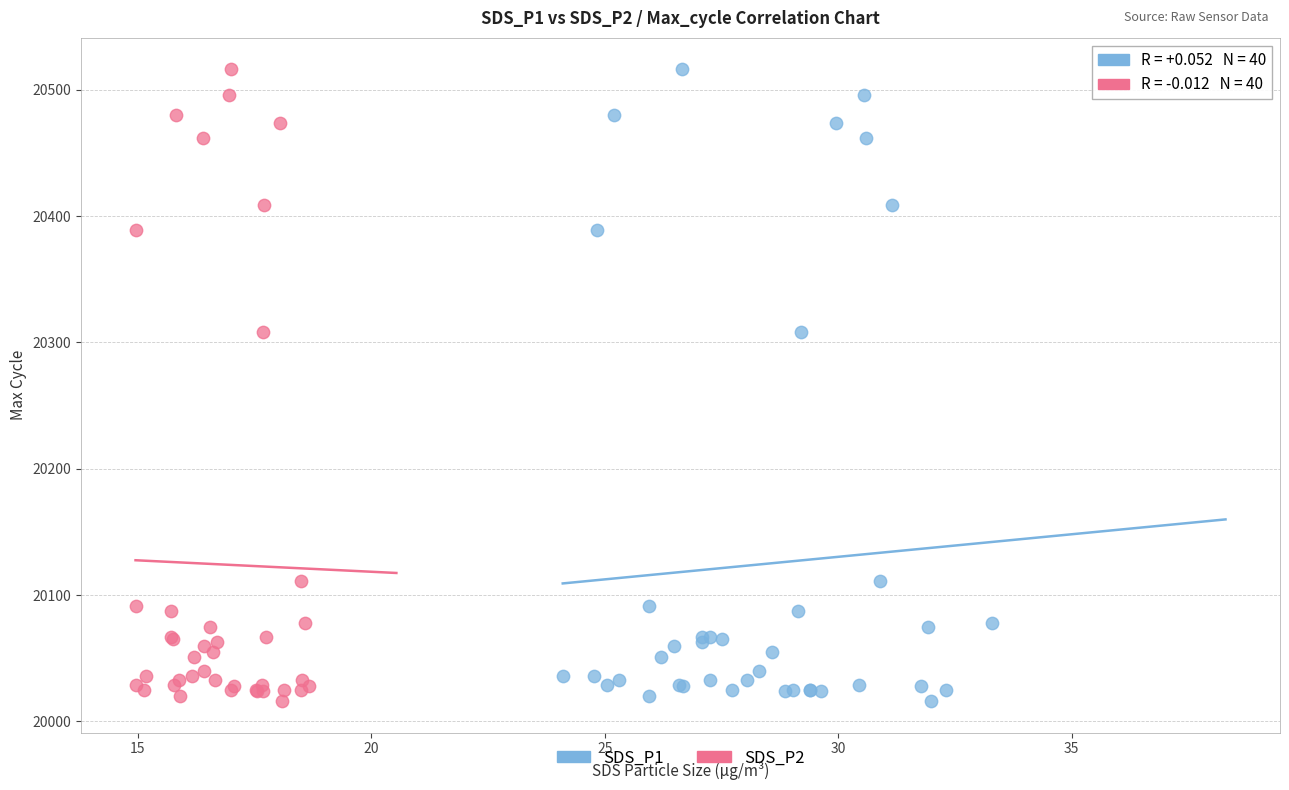

What are all the series names shown in the legend?

SDS_P1, SDS_P2